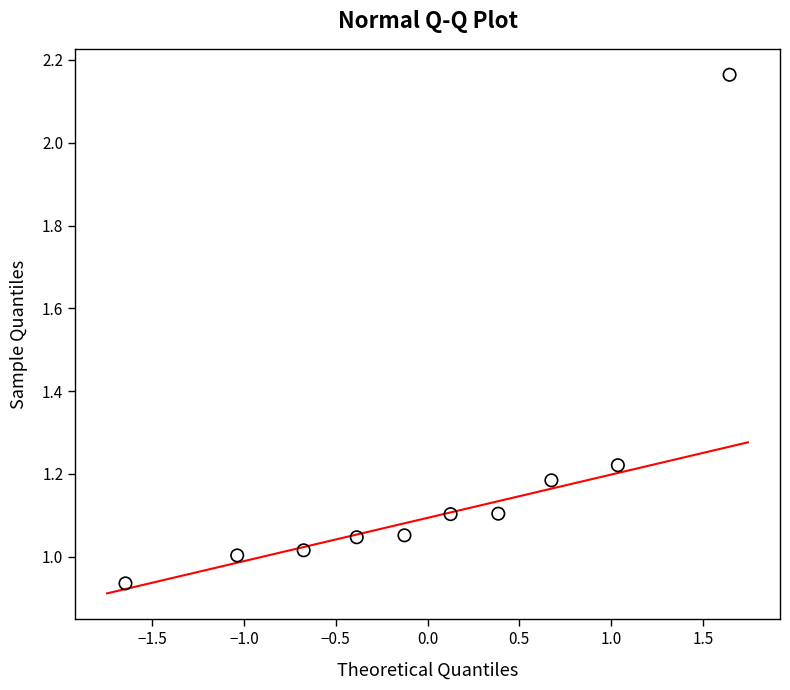

What is the range of X values (max minus min)?

3.3